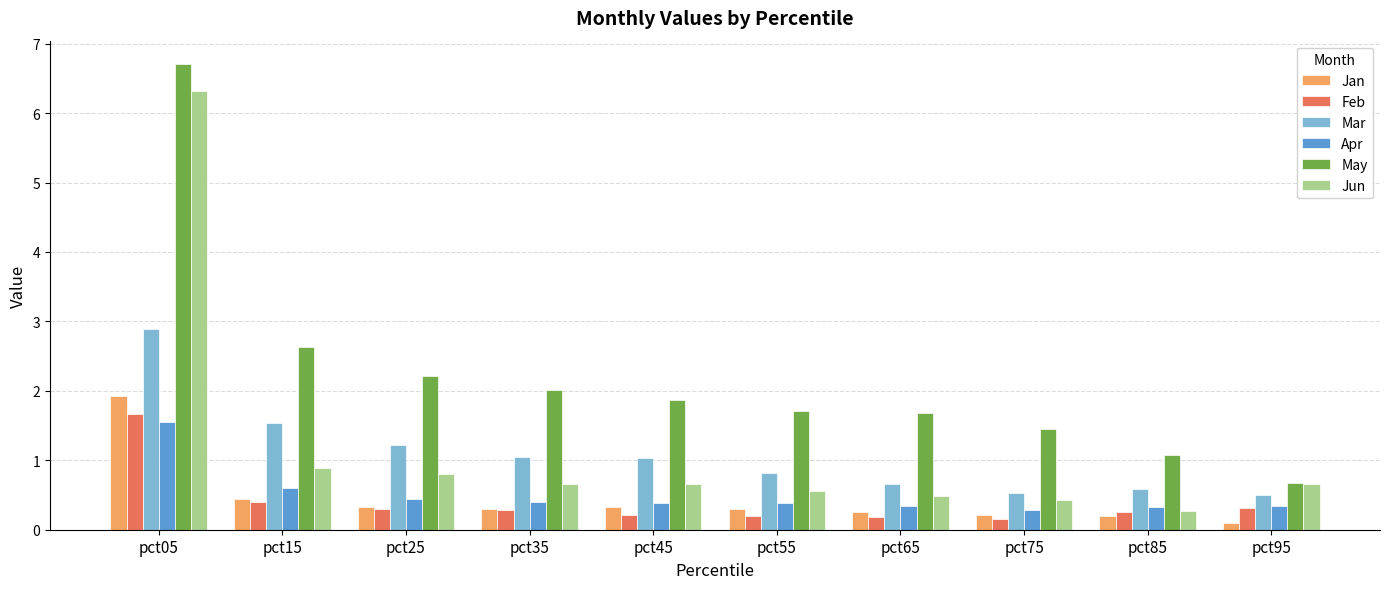

What is the difference between the Mar values at pct45 and pct55?

0.2